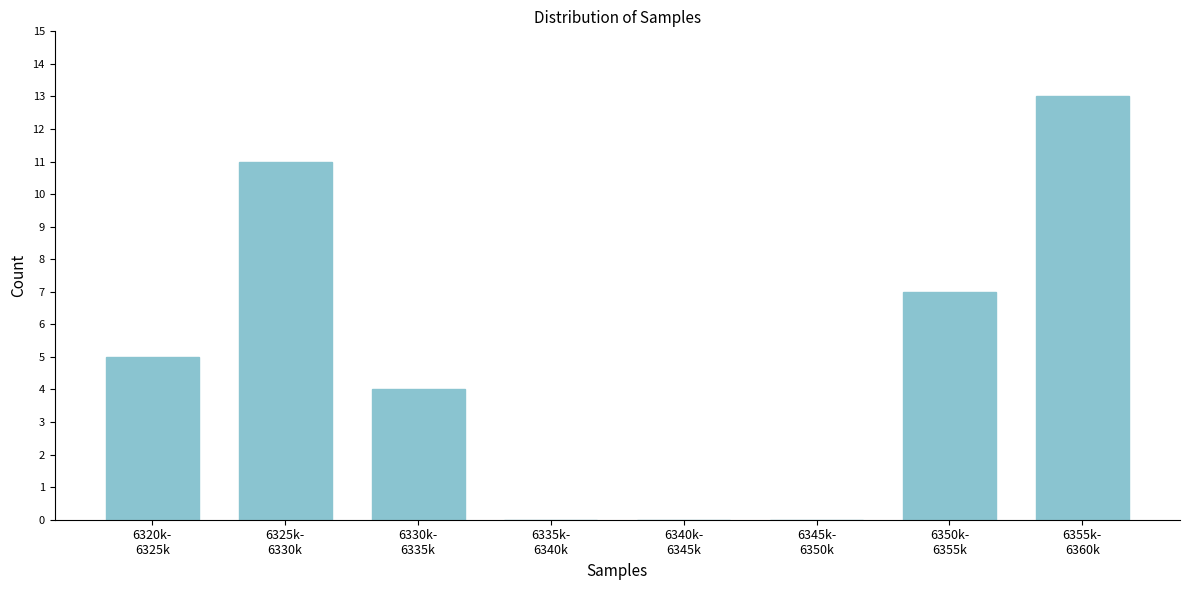

What is the sum of all values?

40